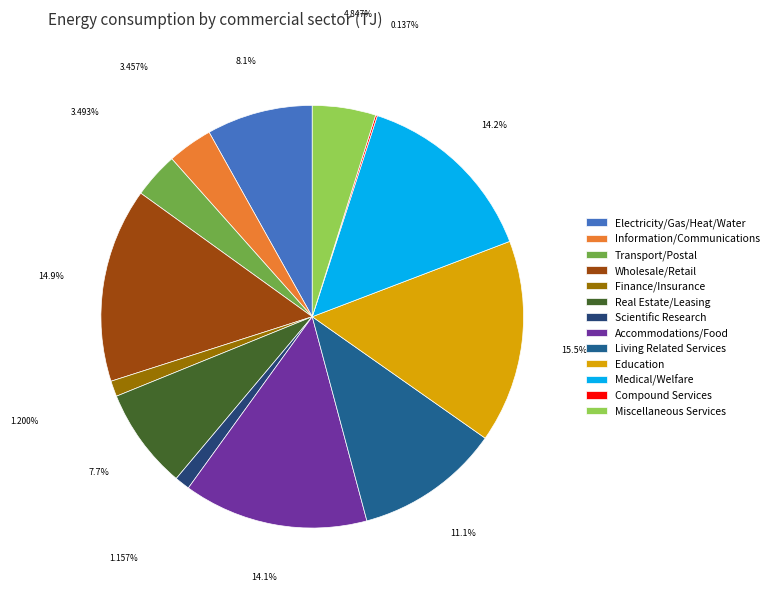

Do Transport/Postal and Information/Communications together represent more than half of the pie?

No